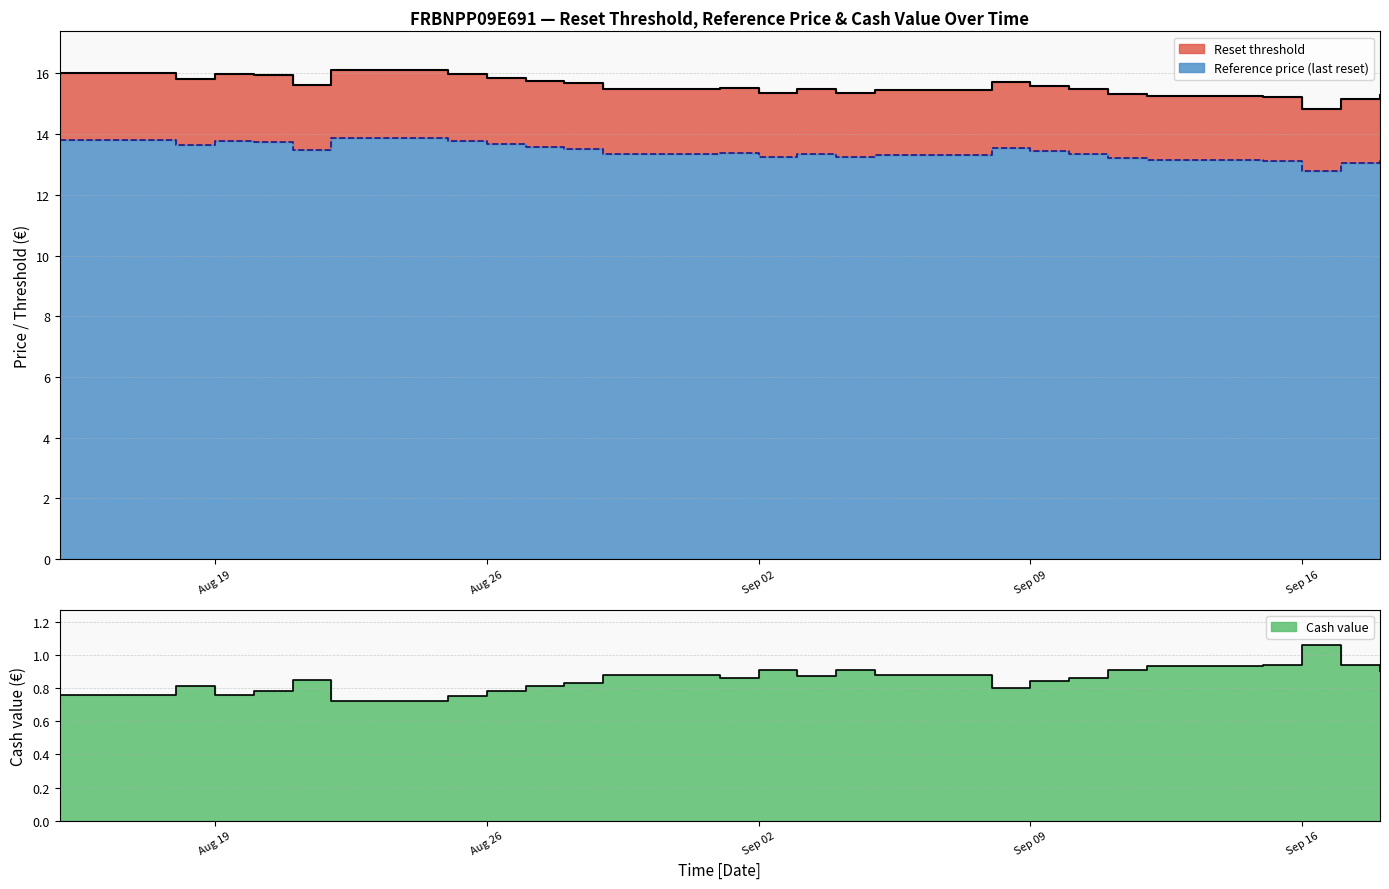

Which has a higher value, 2025-08-18 or 2025-08-21?

2025-08-18